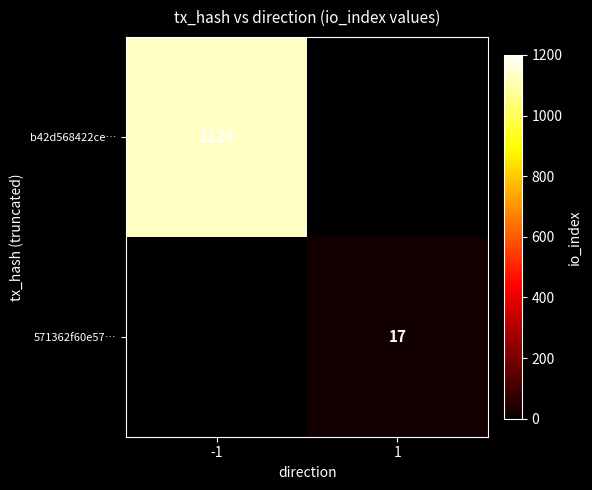

Is the value of 571362f60e57… at 1 greater than the value of b42d568422ce… at -1?

No